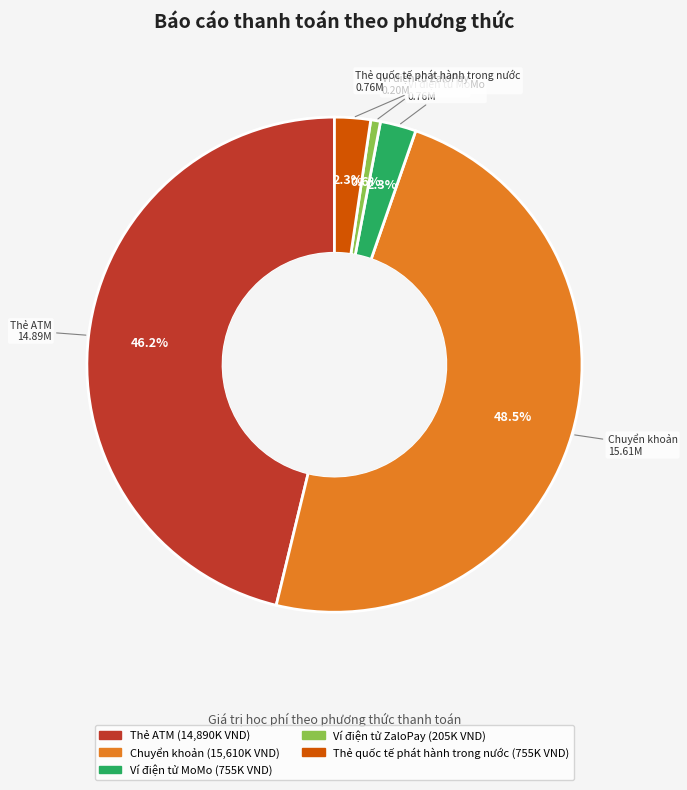

Which slice is the smallest?

Ví điện tử ZaloPay